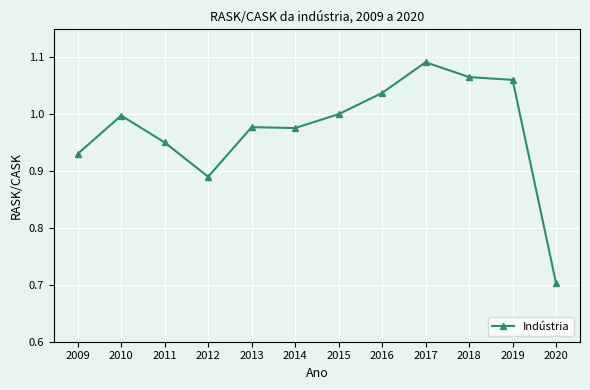

Between 2017 and 2010, which is larger?

2017